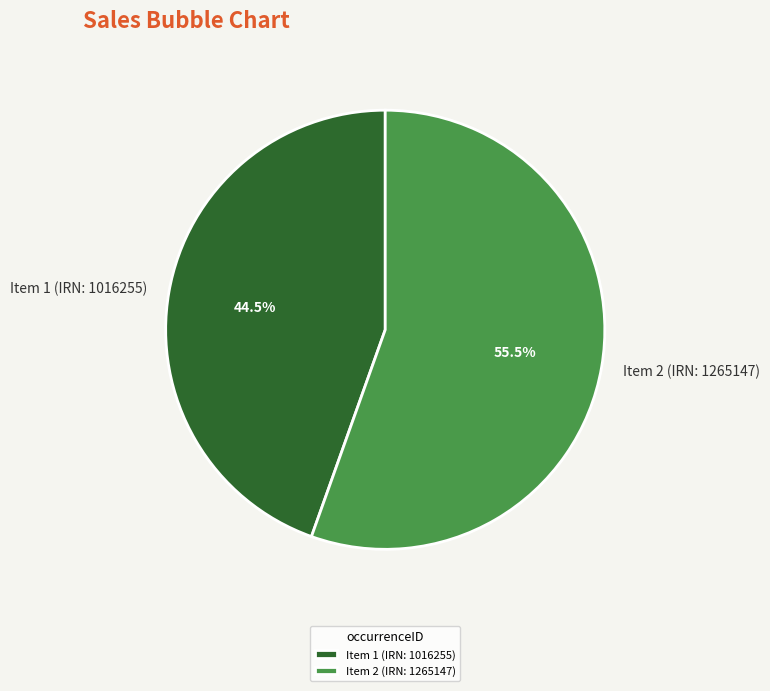

Which category has the smallest portion of the pie?

Item 1 (IRN: 1016255)